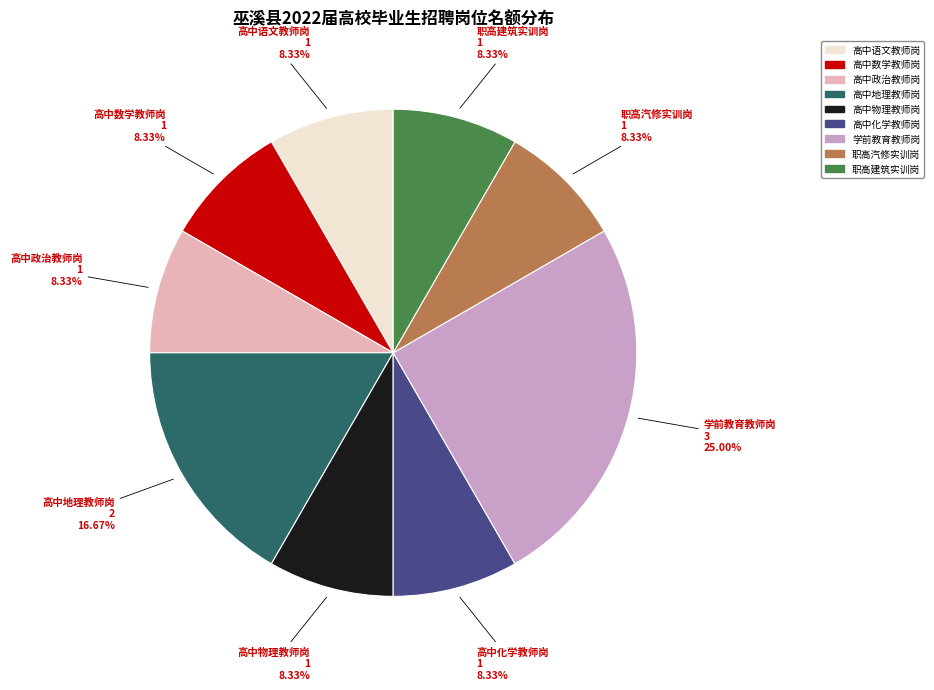

True or false: 高中政治教师岗 accounts for 8% of the total.

True